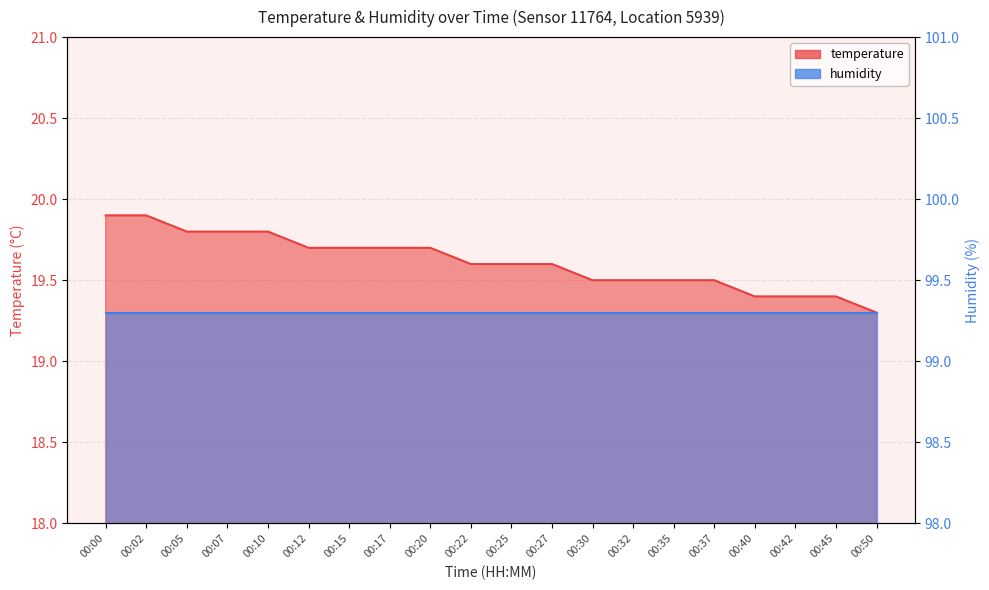

What is the difference between the maximum and minimum values?

0.6